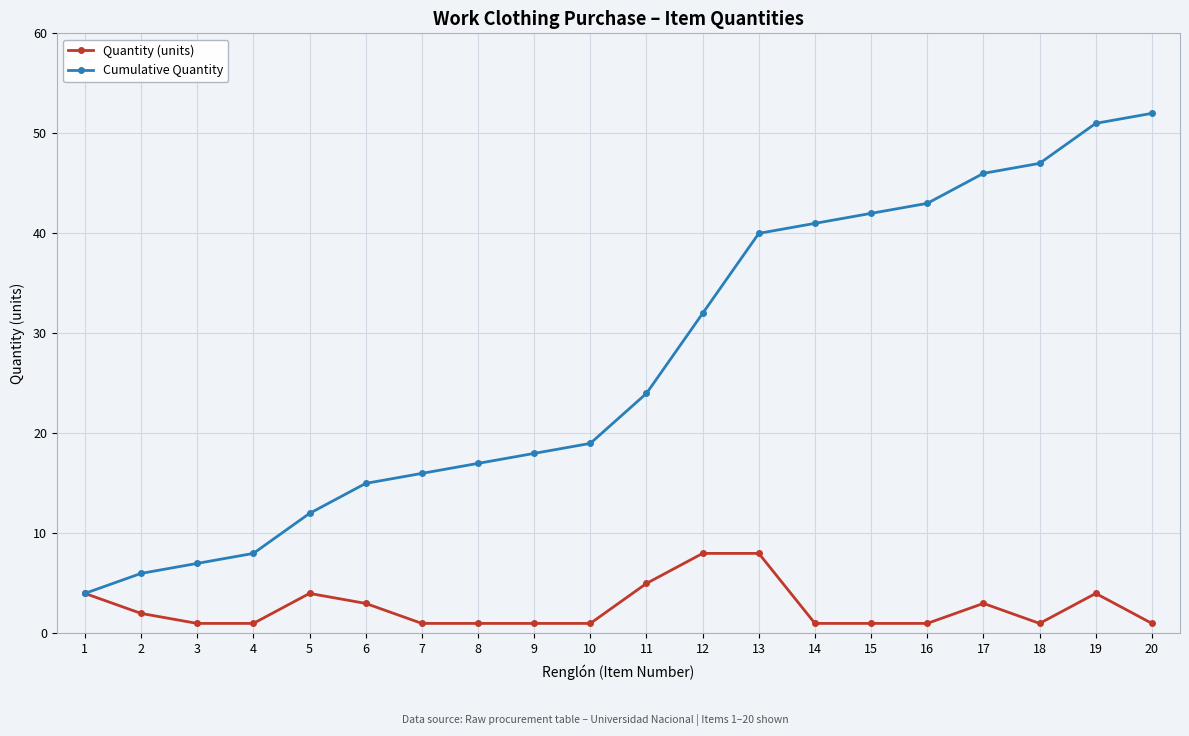

Does the chart have visible grid lines?

Yes